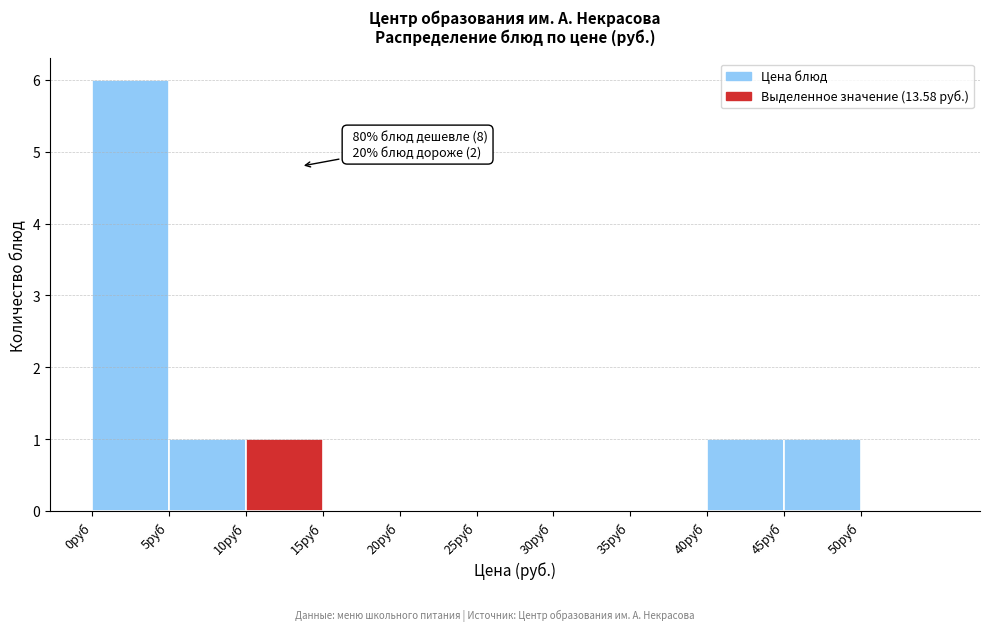

Which range on the x-axis has the tallest bar?

0 to 5